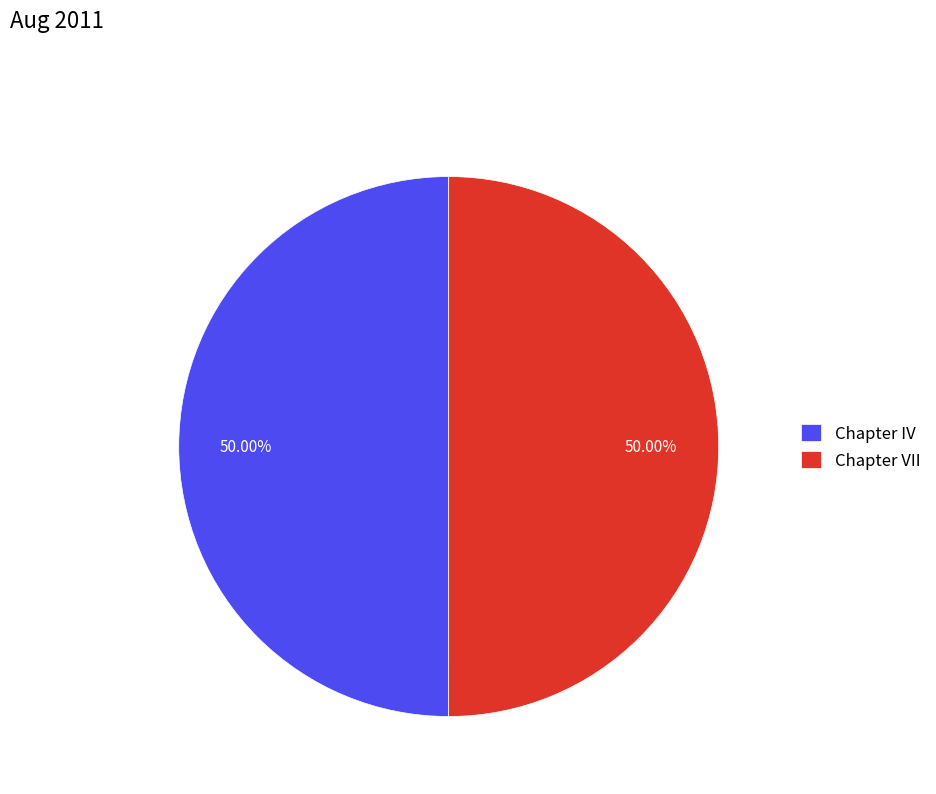

Approximately how many times larger is the value at Chapter IV compared to Chapter VII?

1.0